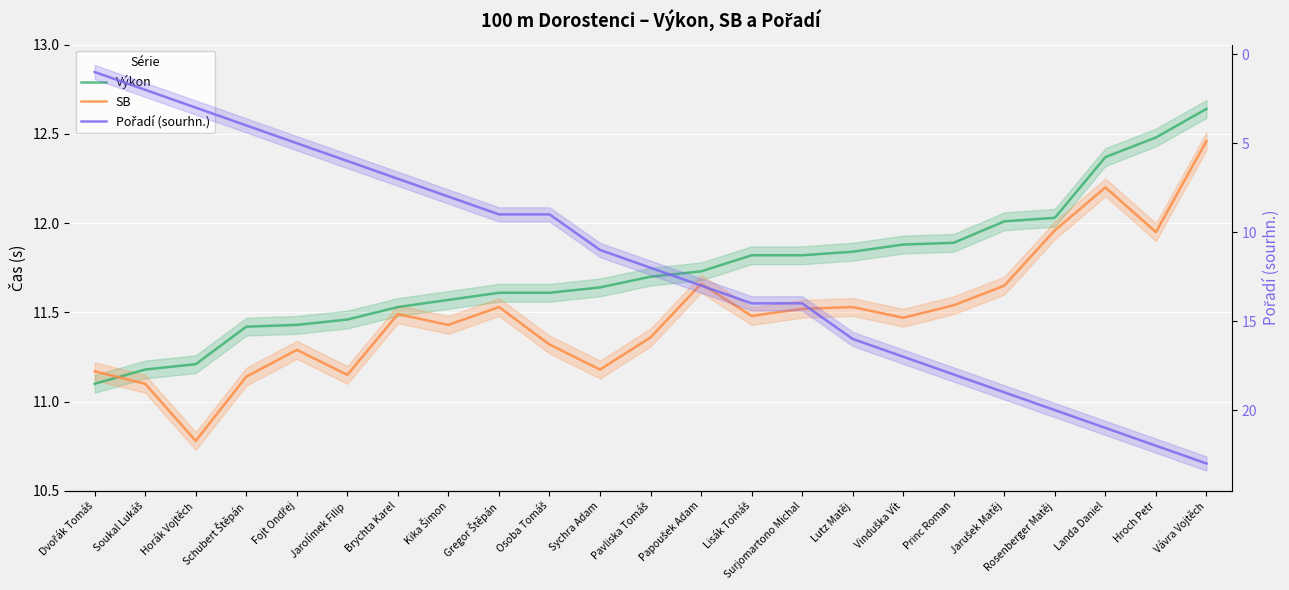

Reading left to right, what are all the values shown in this chart?

Výkon: 11.1	11.2	11.2	11.4	11.4	11.5	11.5	11.6	11.6	11.6	11.6	11.7	11.7	11.8	11.8	11.8	11.9	11.9	12.0	12.0	12.4	12.5	12.6
SB: 11.2	11.1	10.8	11.1	11.3	11.2	11.5	11.4	11.5	11.3	11.2	11.4	11.7	11.5	11.5	11.5	11.5	11.5	11.7	12.0	12.2	11.9	12.5
Pořadí (sourhn.): 1.0	2.0	3.0	4.0	5.0	6.0	7.0	8.0	9.0	9.0	11.0	12.0	13.0	14.0	14.0	16.0	17.0	18.0	19.0	20.0	21.0	22.0	23.0